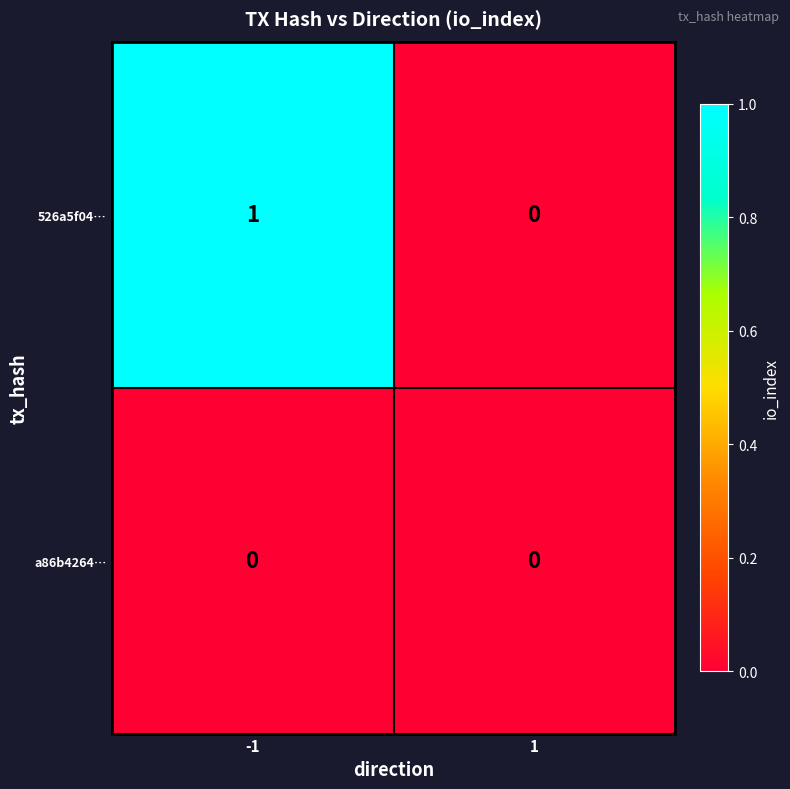

True or false: 526a5f04… has a value of -1 at 1.

False